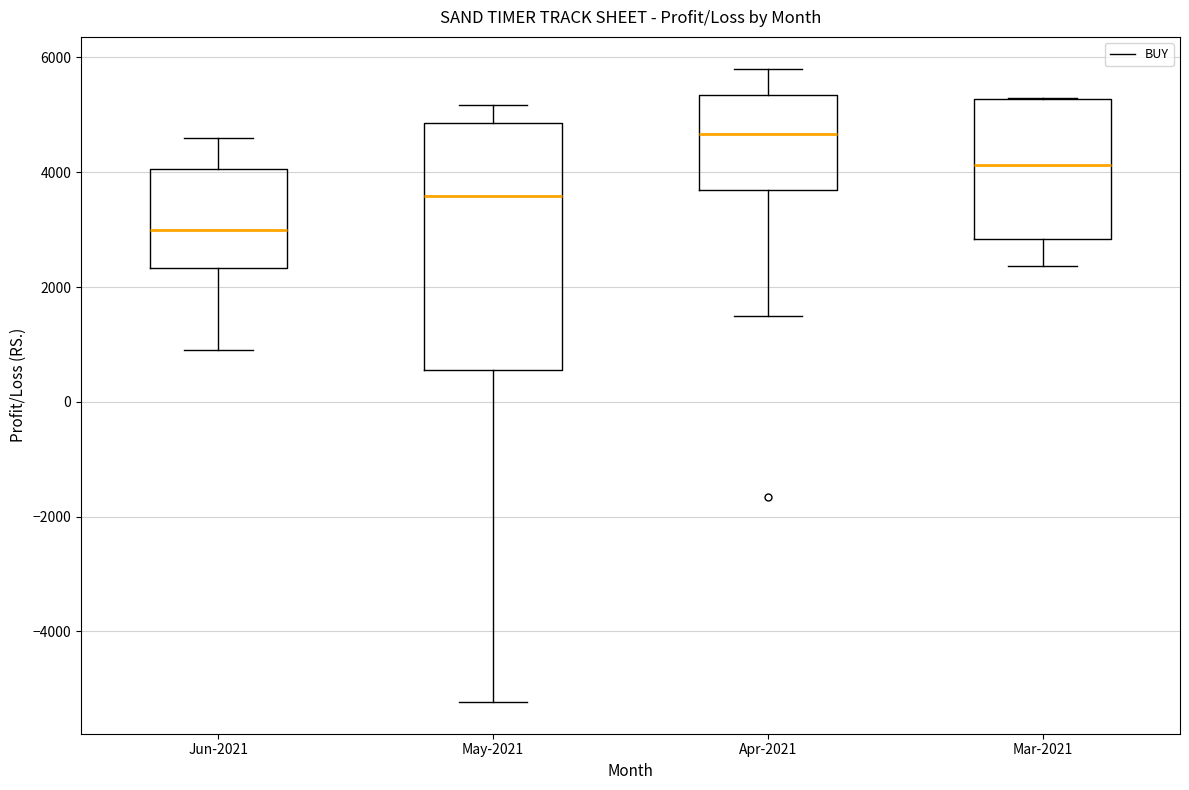

Which box's median line is the highest?

Apr-2021